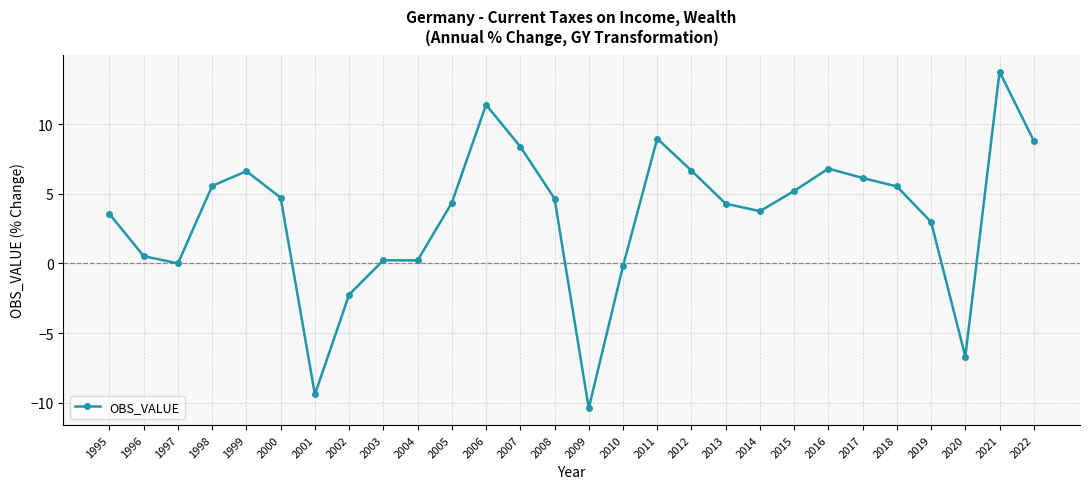

Which category has the highest value across all series?

2021